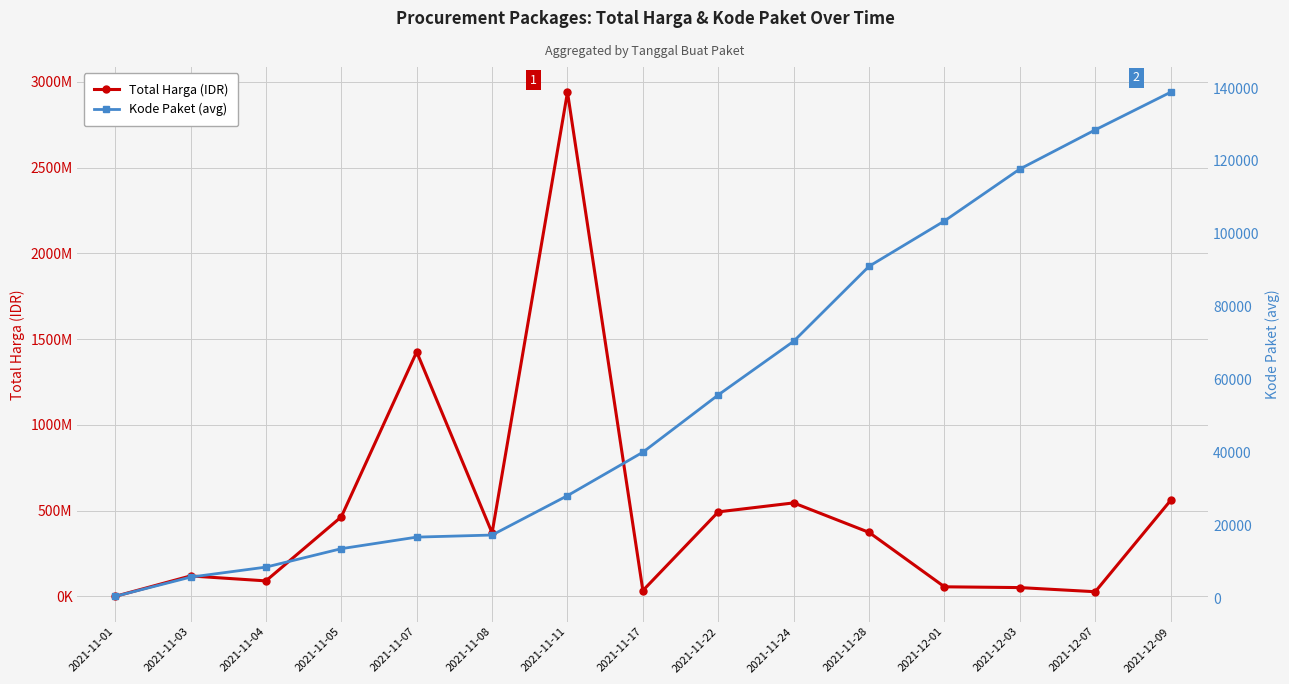

What is the difference between the maximum and minimum values in the Total Harga (IDR) series?

2939499400